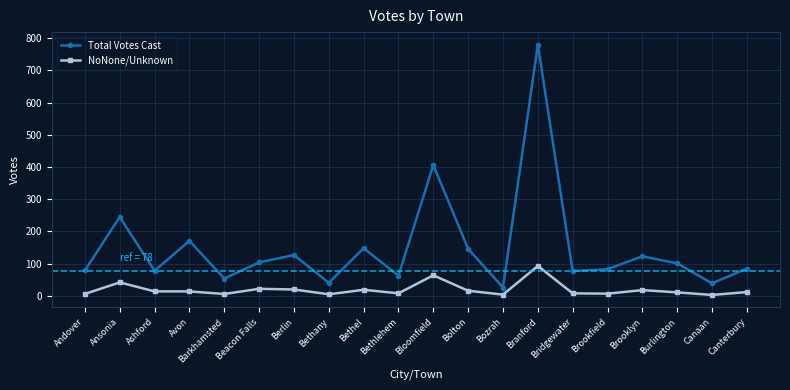

What is the difference between the highest and lowest values at Bloomfield?

342